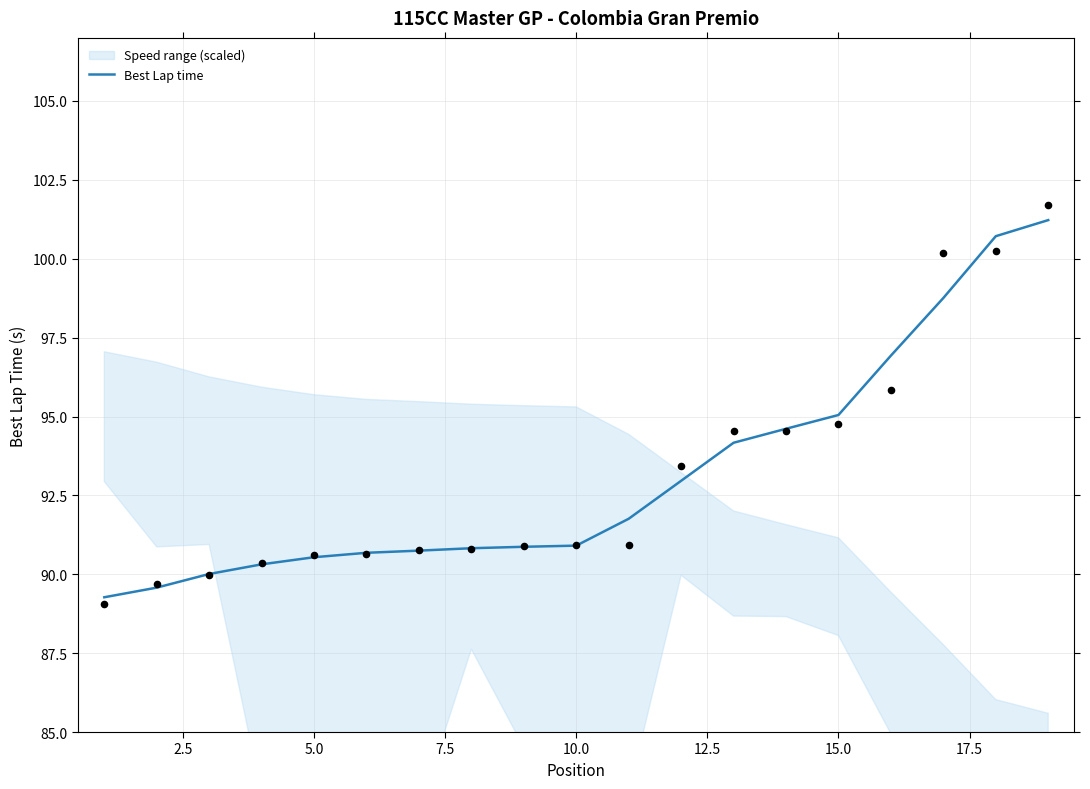

What is the maximum value for Best Lap time?

101.2